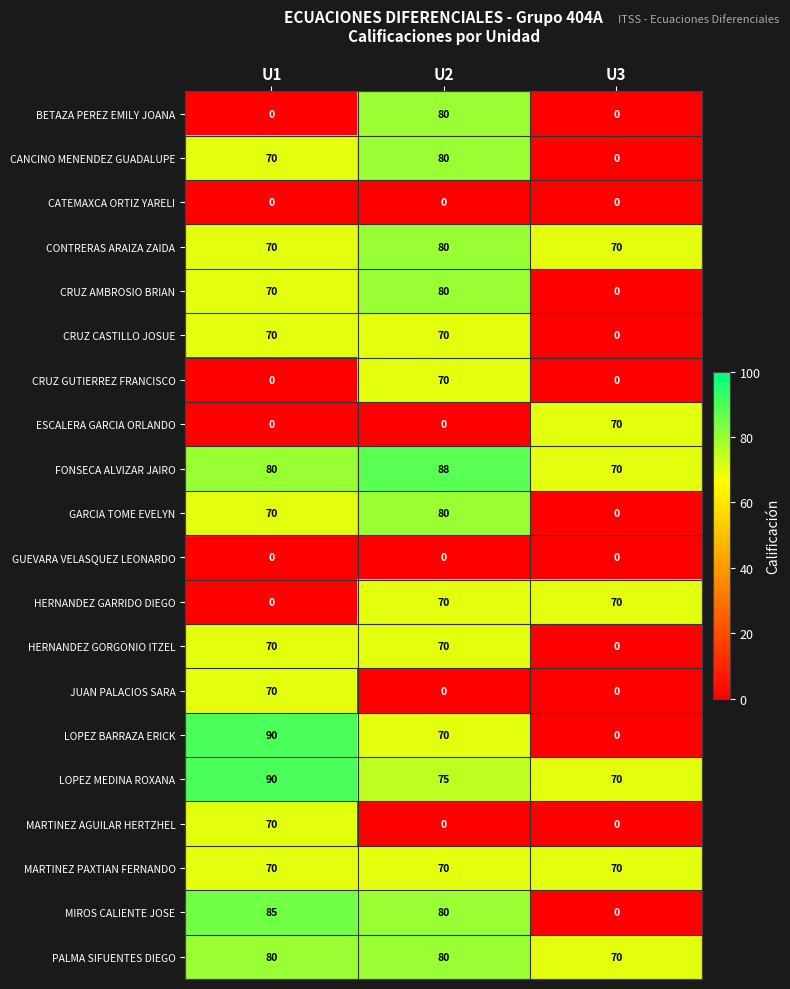

What is the sum of the CRUZ AMBROSIO BRIAN values at U1 and U3?

70